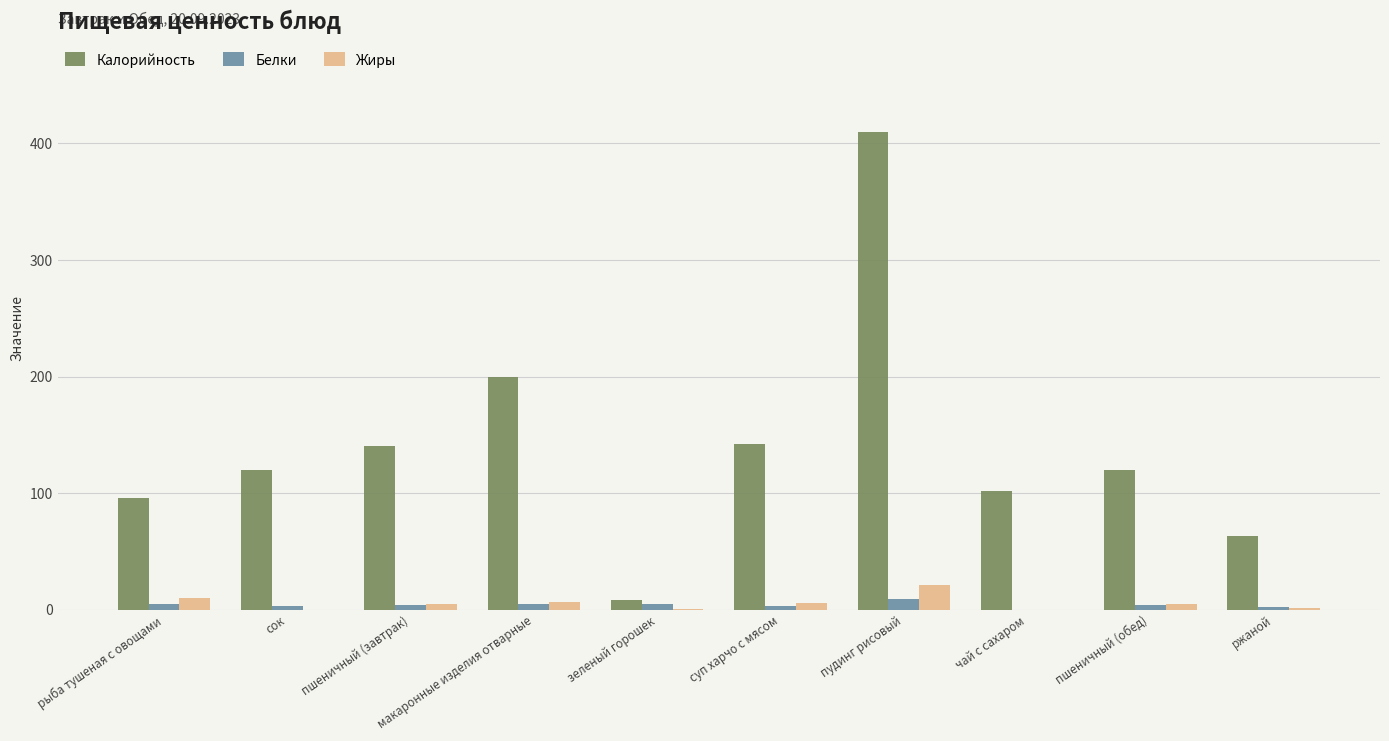

The value of Калорийность at суп харчо с мясом is 142.0. True or false?

True